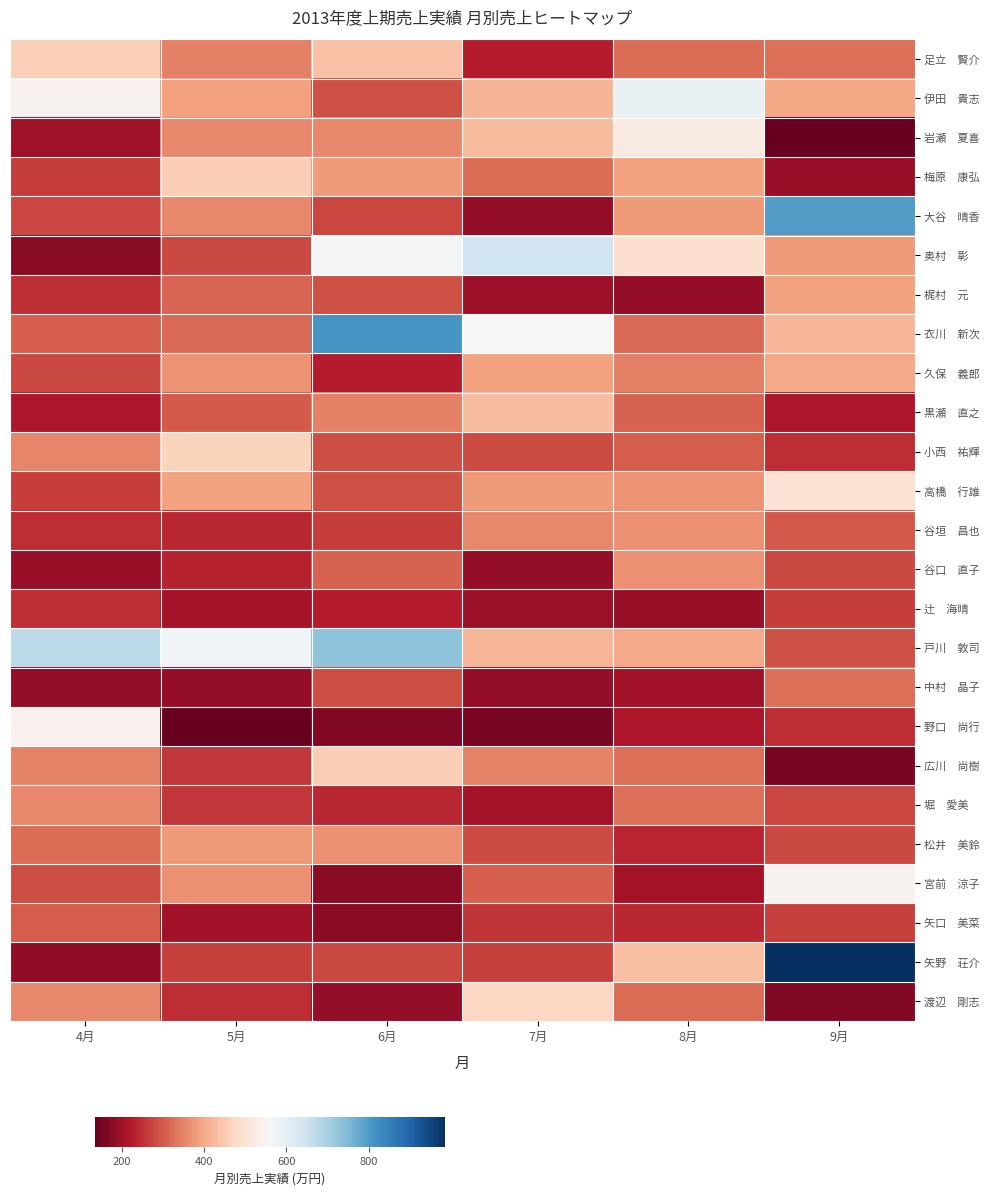

What is the total value across all series at 4月?

7822